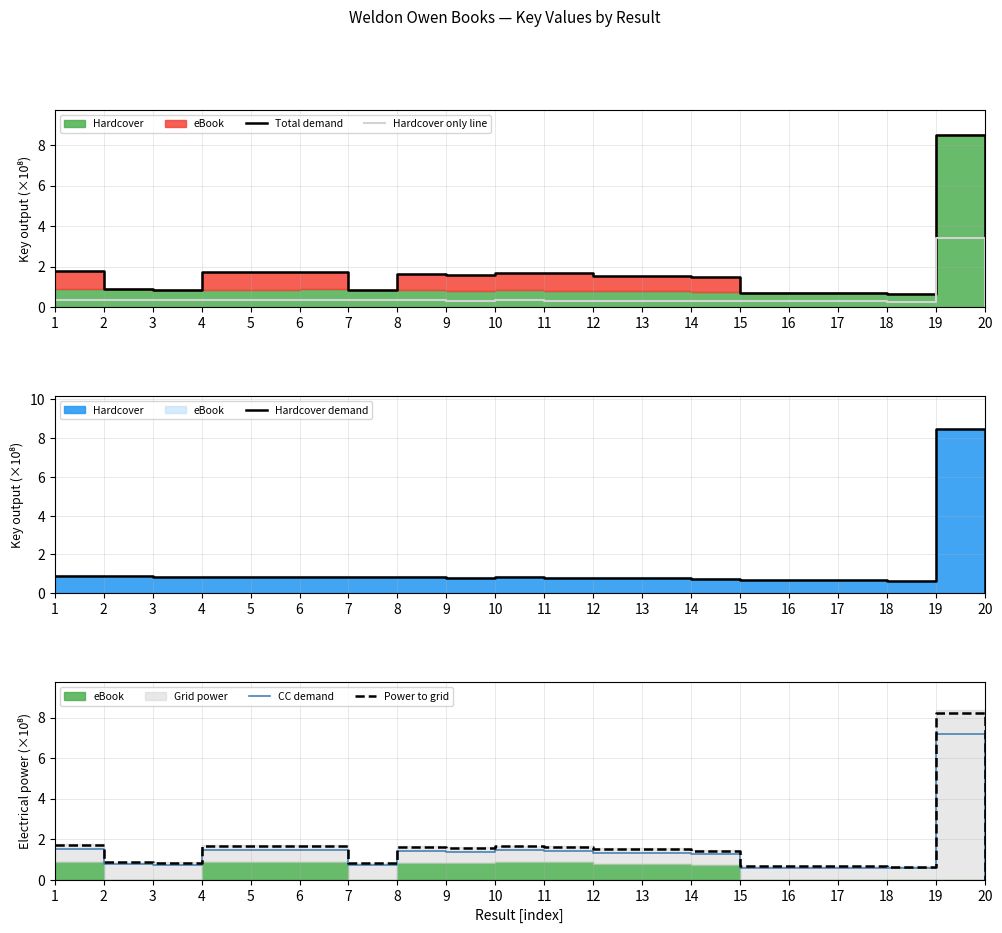

What is the approximate value of Power to grid at 11?

1.6